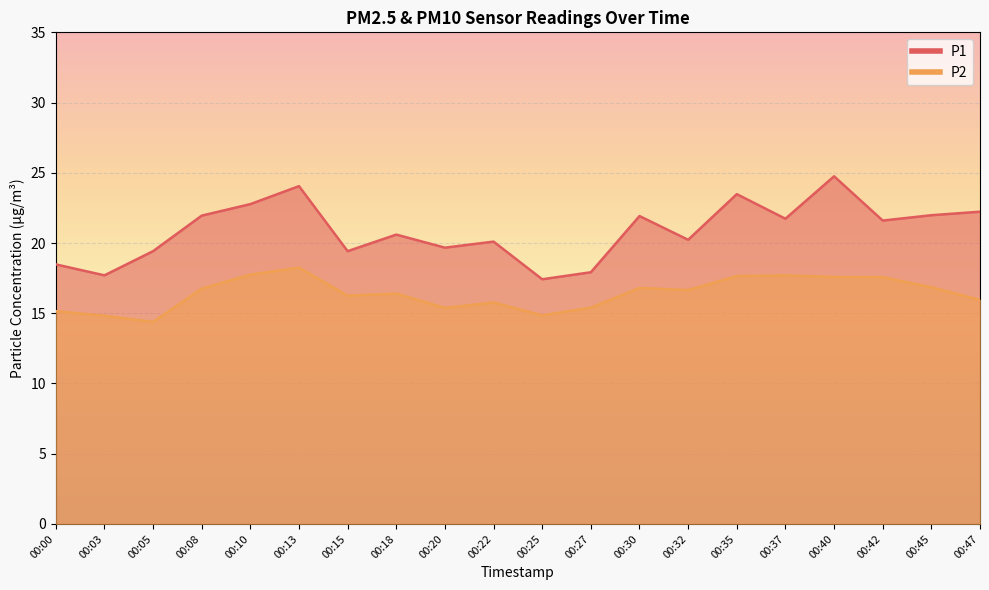

True or false: P2 and P1 cross at least once.

False